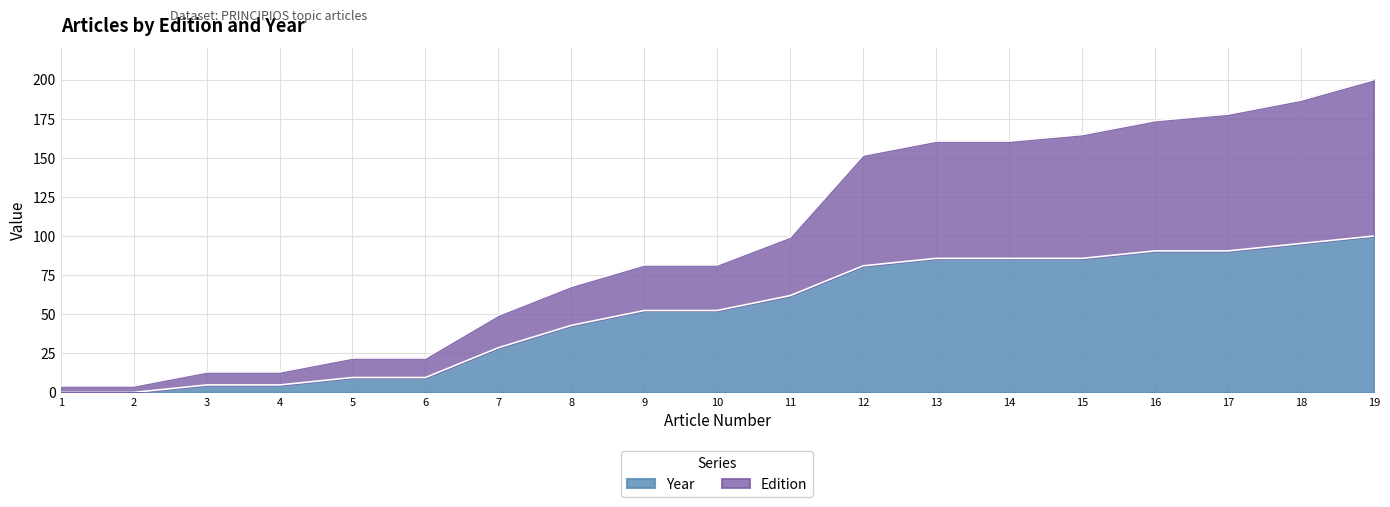

Which label corresponds to the largest value in the chart?

19